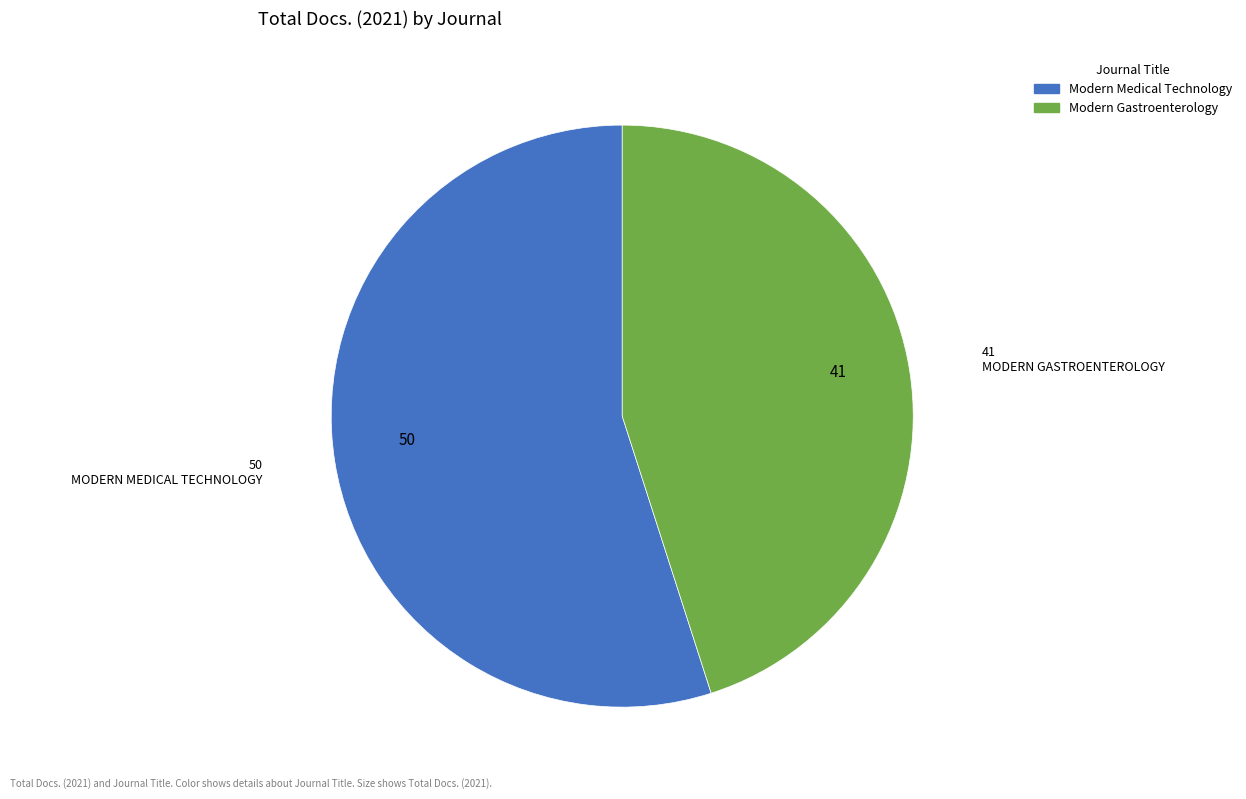

Count the number of slices in the pie.

2